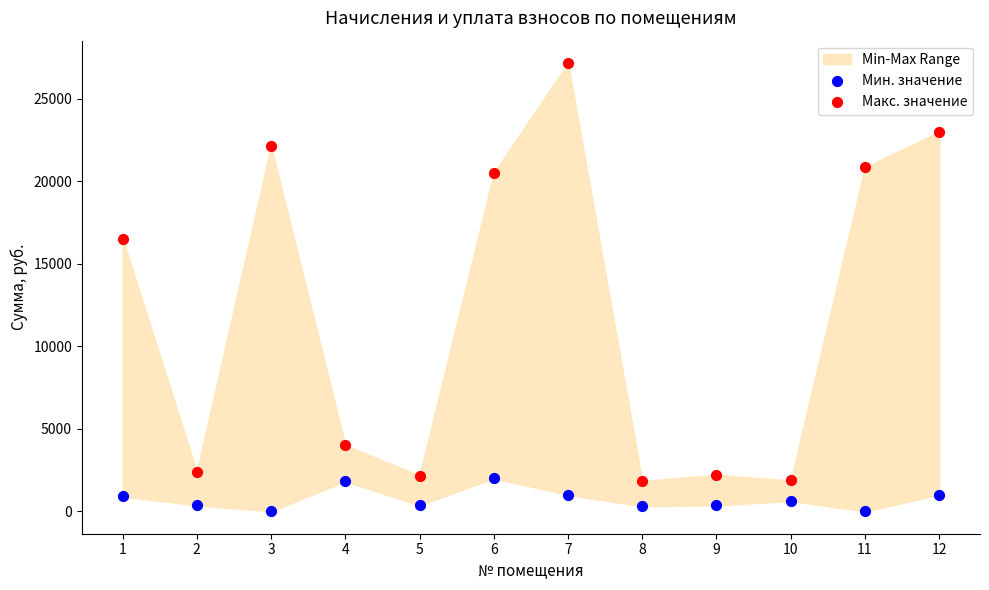

Which series contains the highest Y value?

Макс. значение